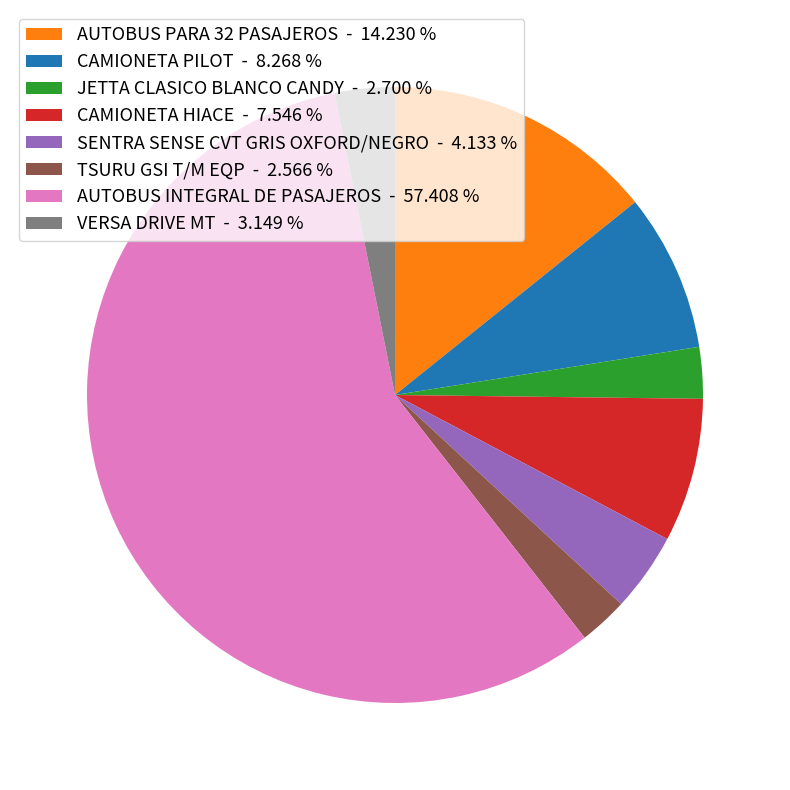

Combined, do SENTRA SENSE CVT GRIS OXFORD/NEGRO - 4.133 % and CAMIONETA HIACE - 7.546 % account for over 50%?

No